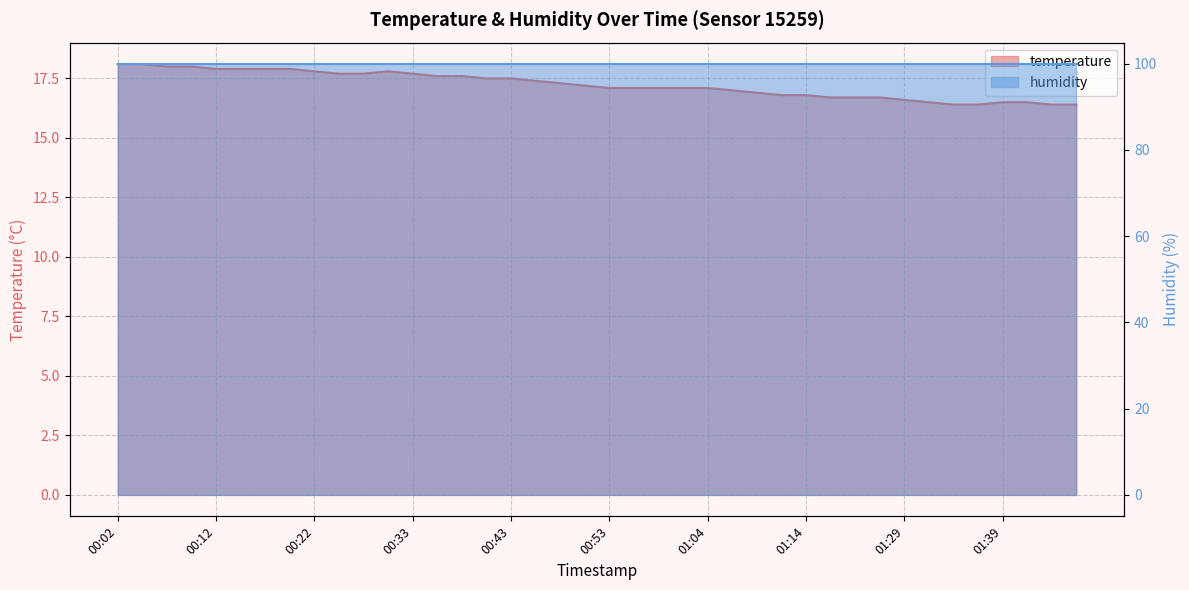

What is the difference between the values at 00:30 and 00:35?

0.2